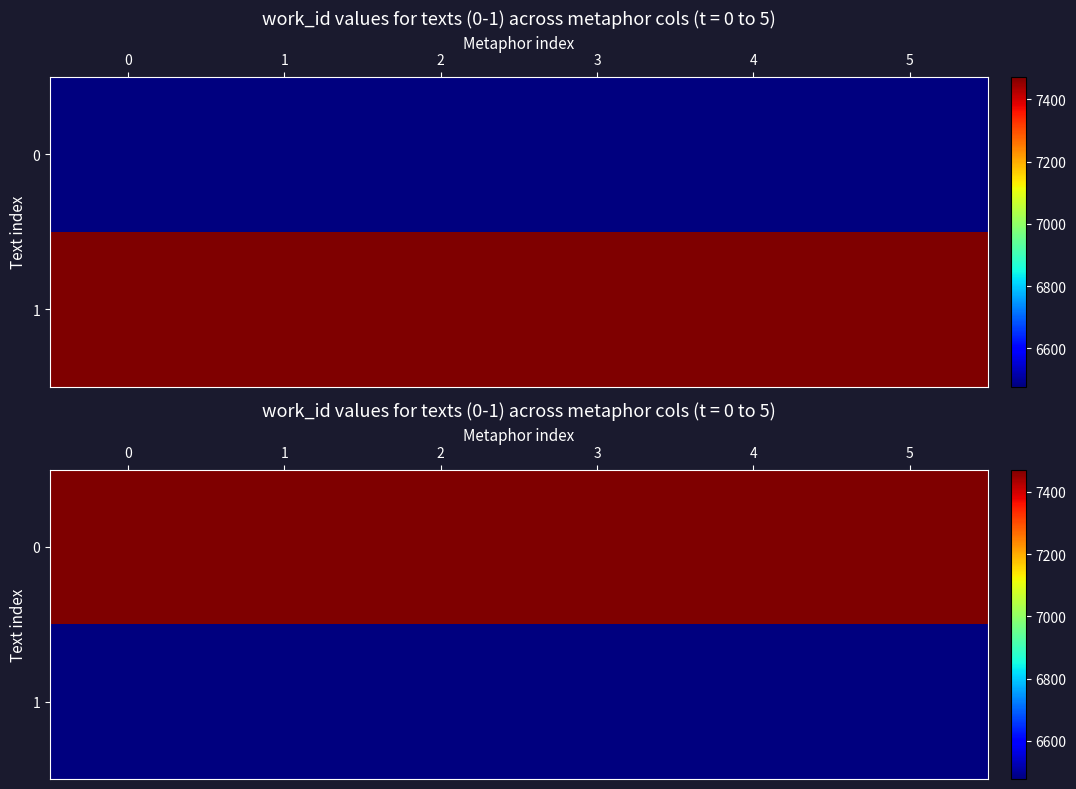

What value does the 0 series have at 1?

7471